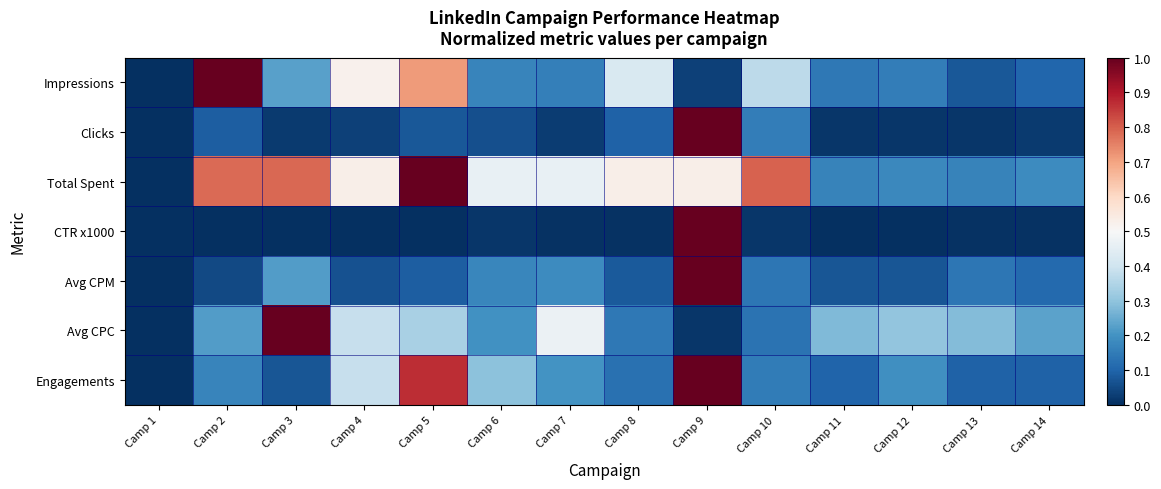

Which series has the widest spread of values?

Impressions